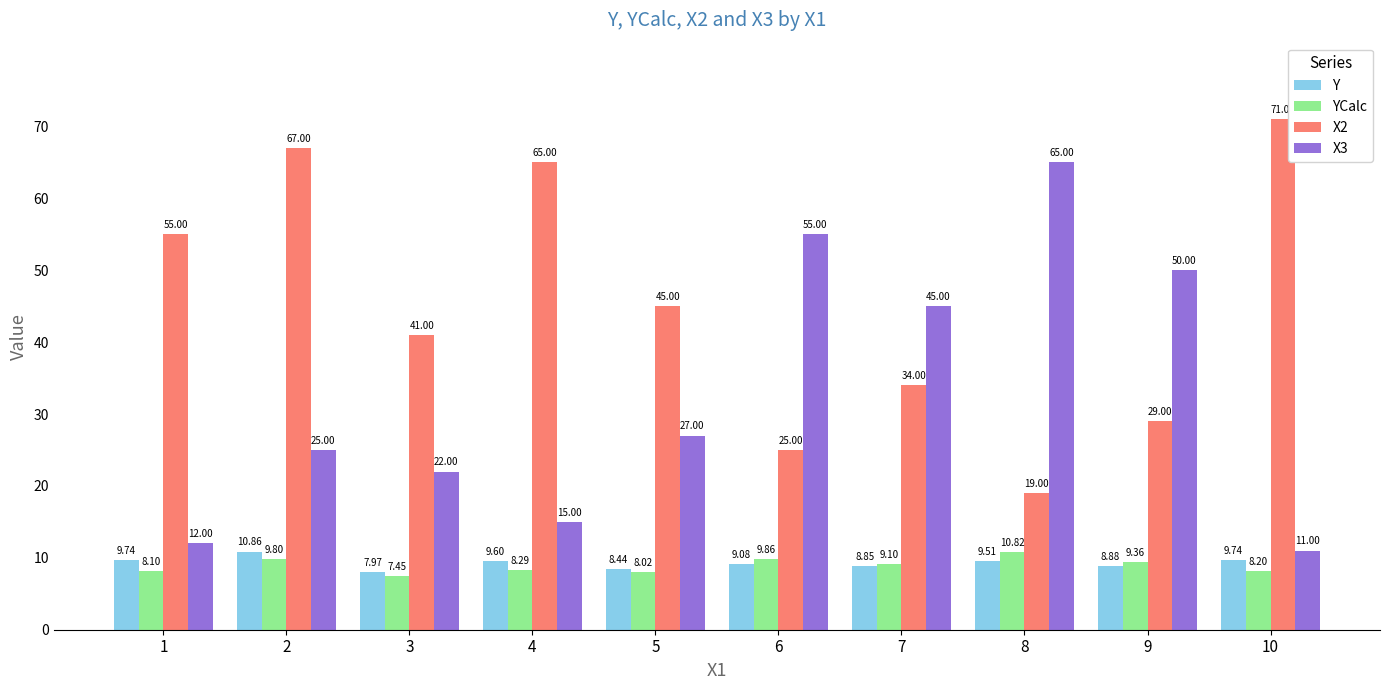

Between 5 and 7, which series saw the biggest shift?

X3